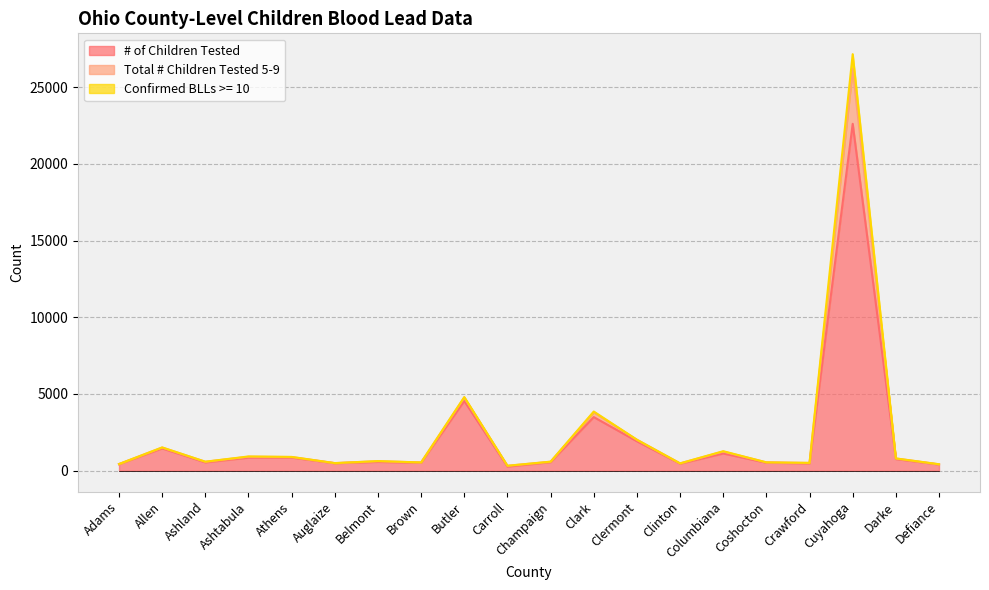

Is it true that Confirmed BLLs >= 10 equals 492 at Auglaize?

True